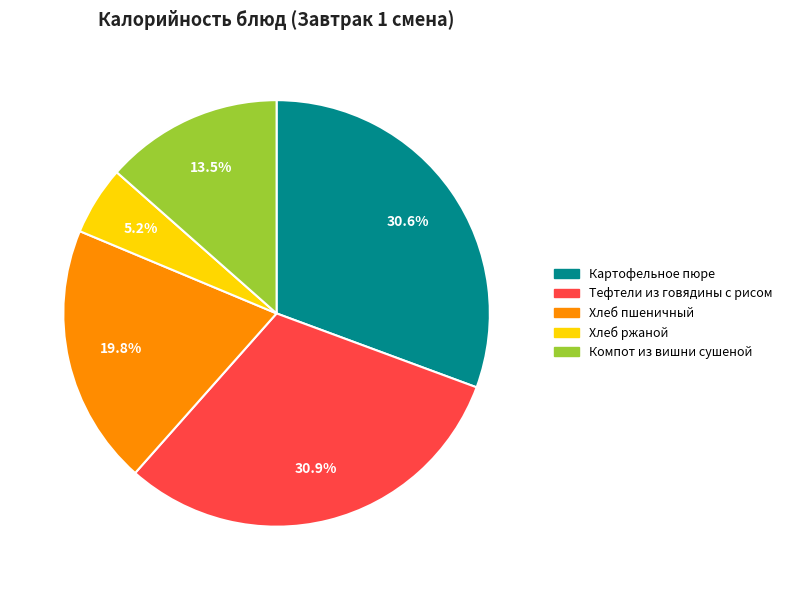

Is there a majority slice in this chart?

No